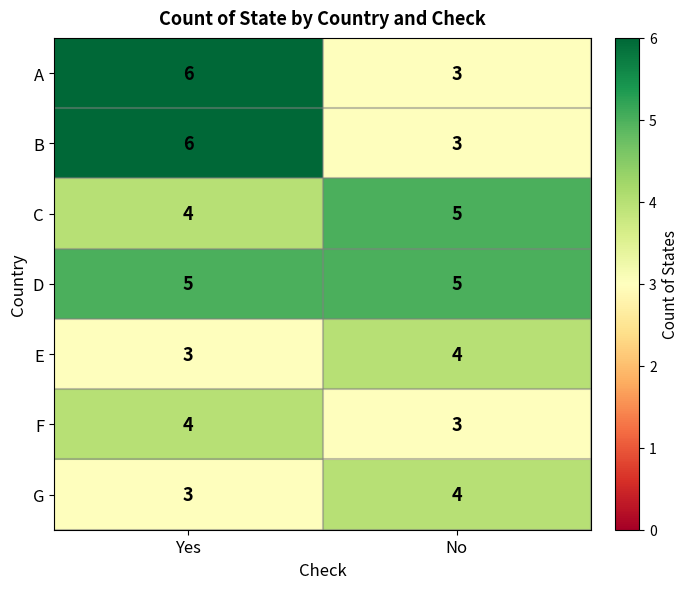

What is the sum of all B values?

9